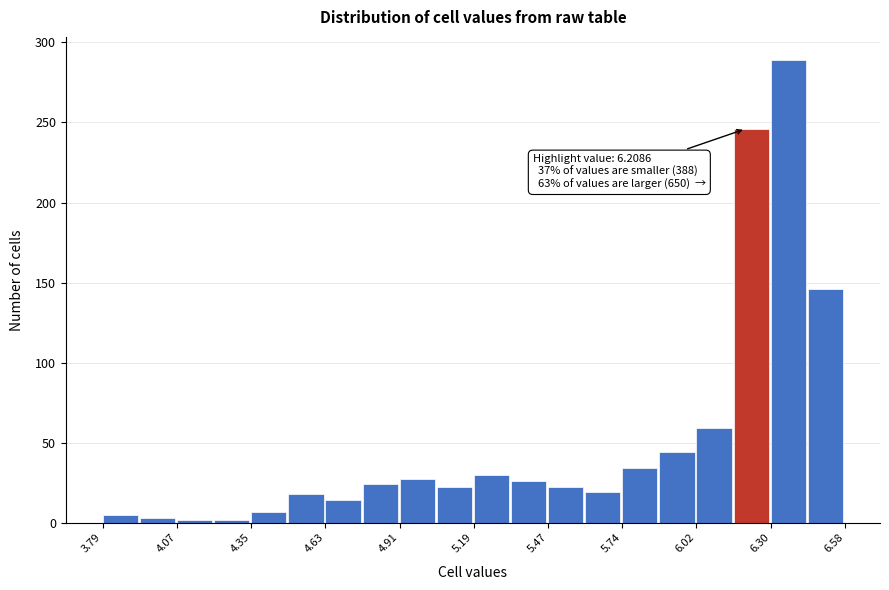

Around what value on the x-axis is the tallest bar? Give the approximate position of its centre, as read against the axis.

6.35